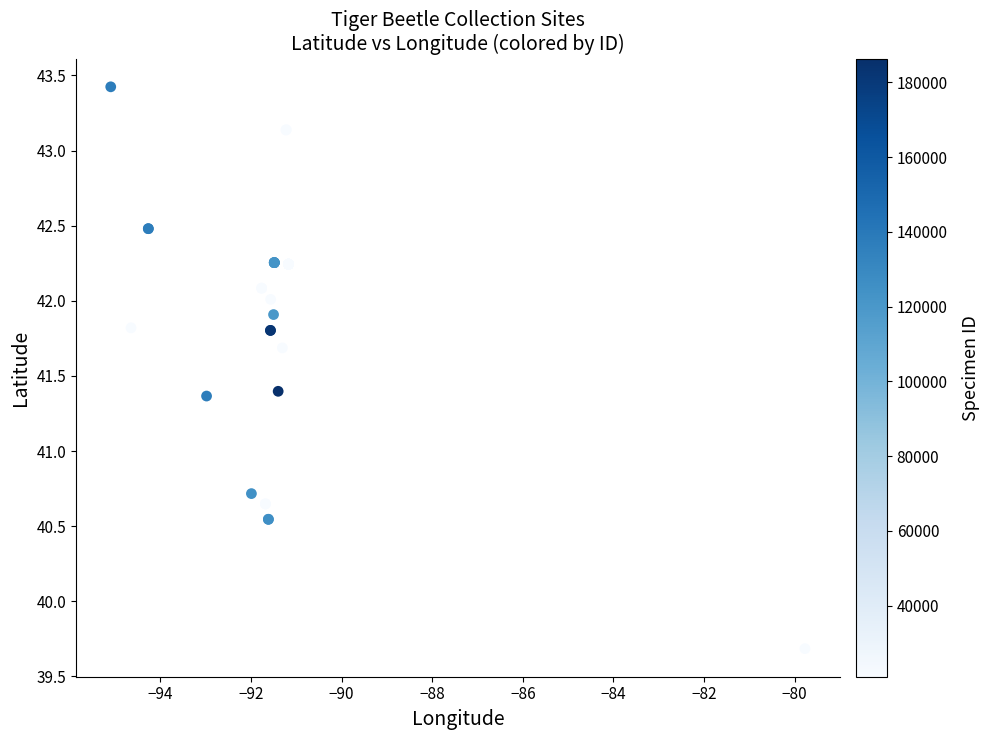

What Y value in the scatter plot is closest to 41?

40.7